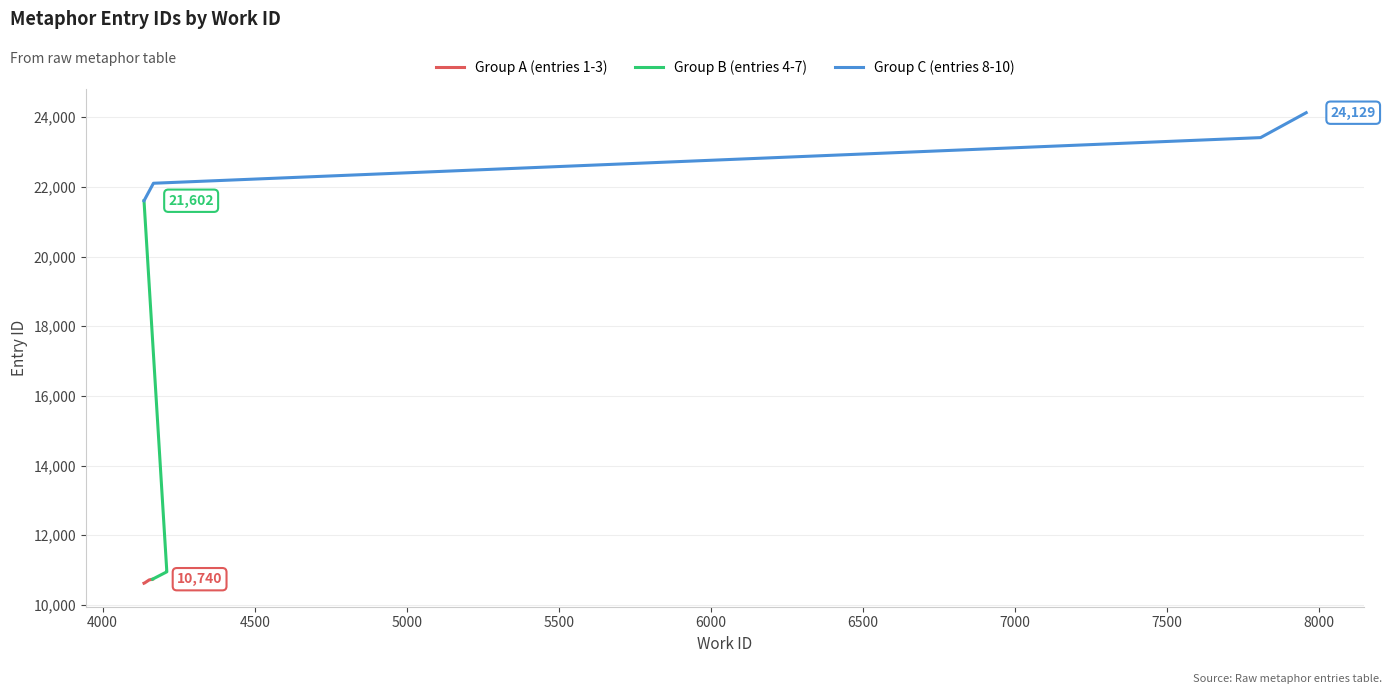

True or false: Group A (entries 1-3) has more than 1 interior local peaks.

False